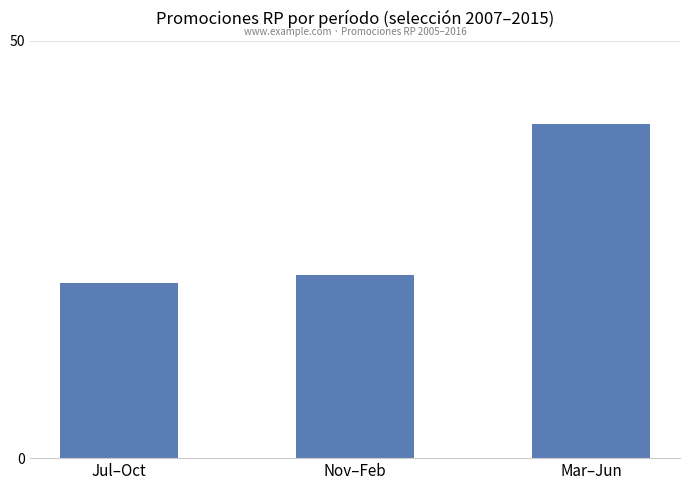

What is the label of the 2nd bar from the left?

Nov–Feb